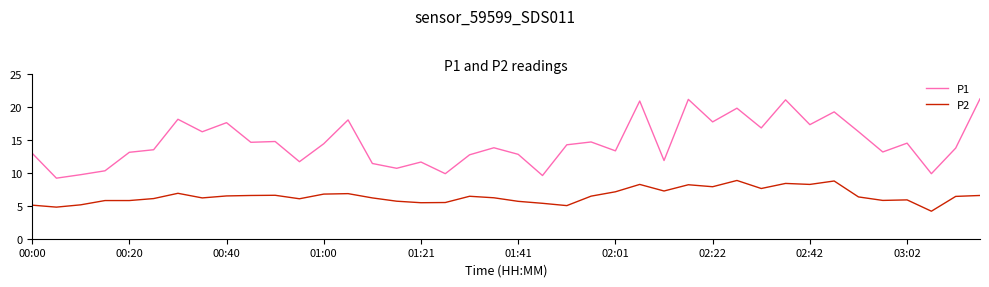

What is the difference between the maximum and minimum values in the P2 series?

4.7